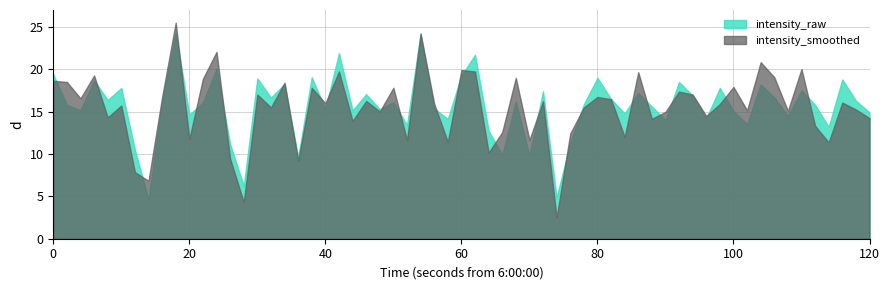

Which series has the widest spread of values?

intensity_smoothed